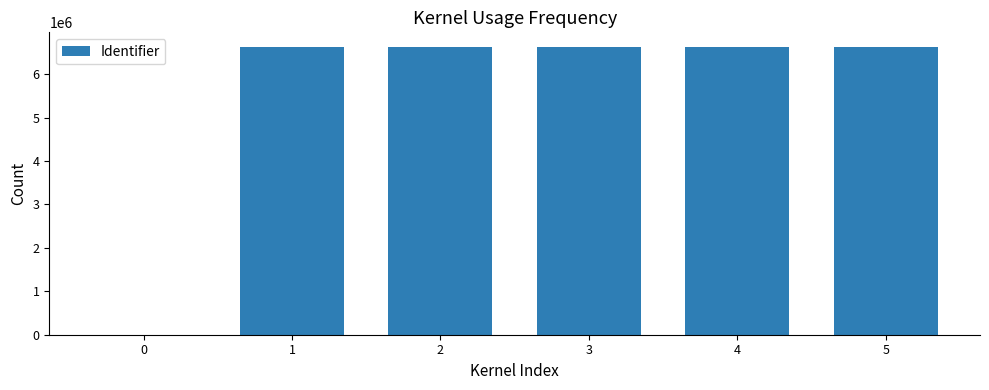

Are the bars horizontal?

No